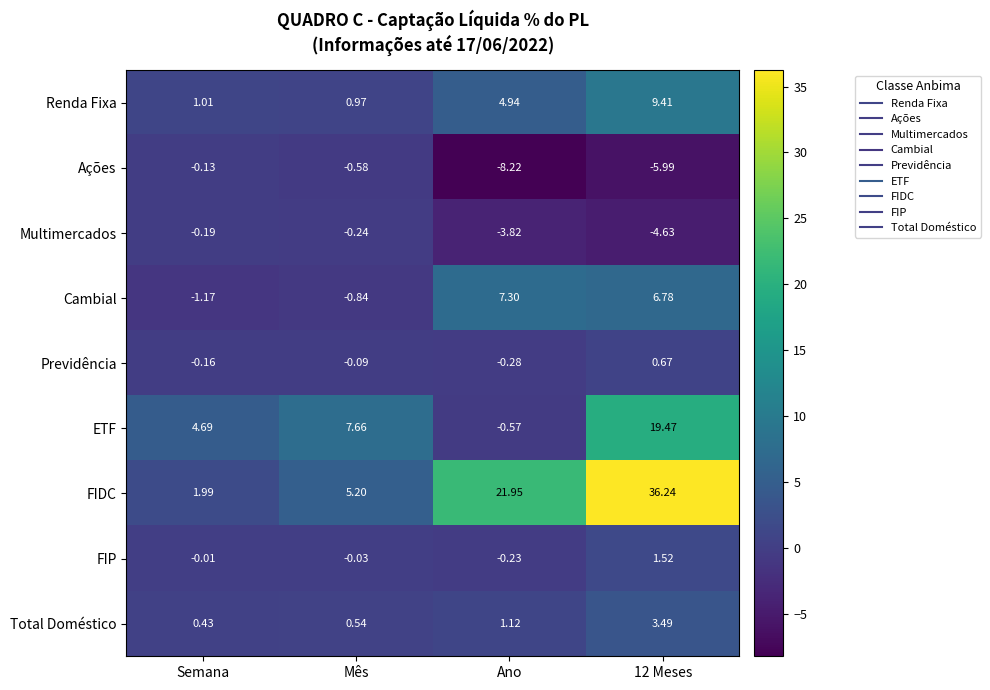

Which series has the largest range (max minus min)?

FIDC